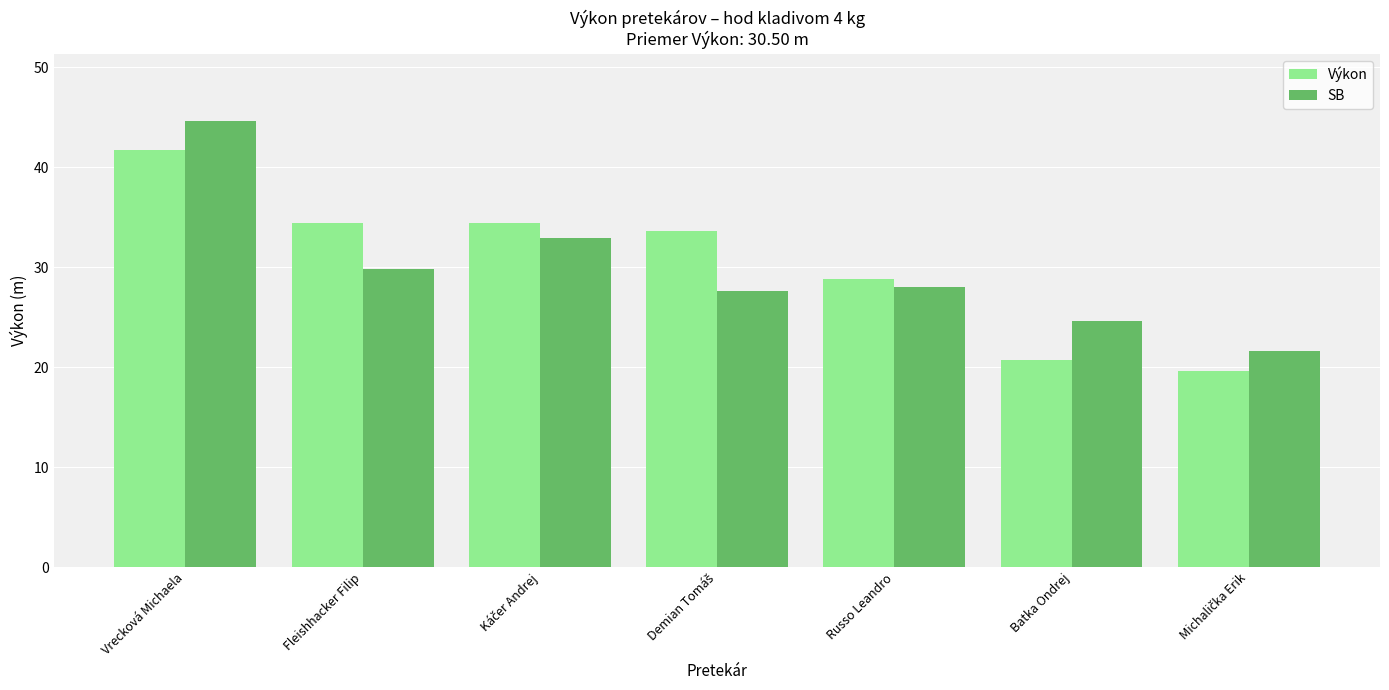

Reading right to left, extract all data points from this chart.

Výkon: 19.7	20.7	28.8	33.7	34.4	34.4	41.8
SB: 21.6	24.6	28.1	27.6	32.9	29.9	44.7